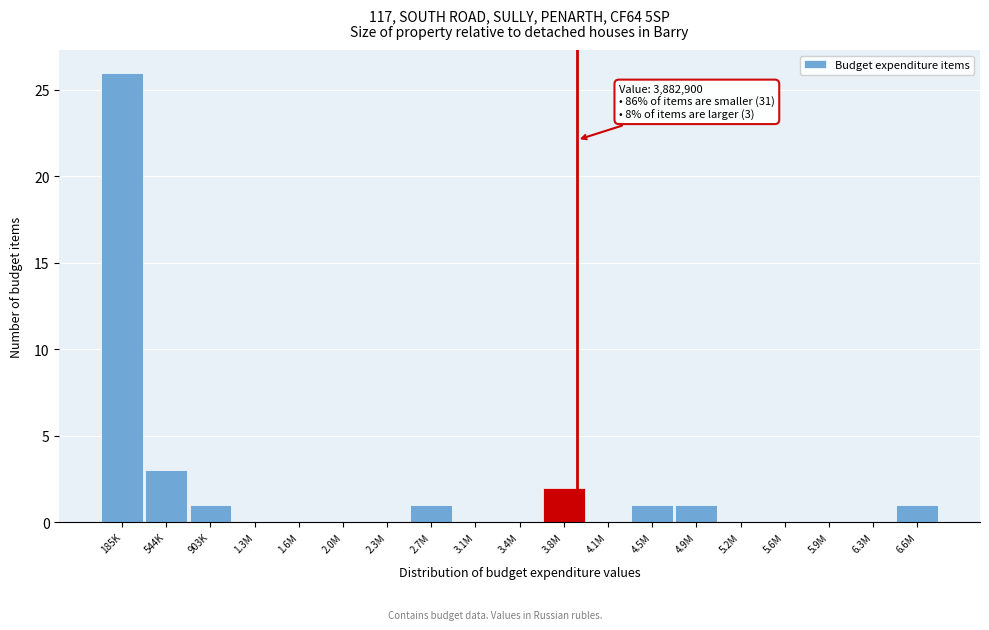

Reading right to left, list all the values displayed in this chart.

6.6M=1	6.3M=0	5.9M=0	5.6M=0	5.2M=0	4.9M=1	4.5M=1	4.1M=0	3.8M=2	3.4M=0	3.1M=0	2.7M=1	2.3M=0	2.0M=0	1.6M=0	1.3M=0	903K=1	544K=3	185K=26